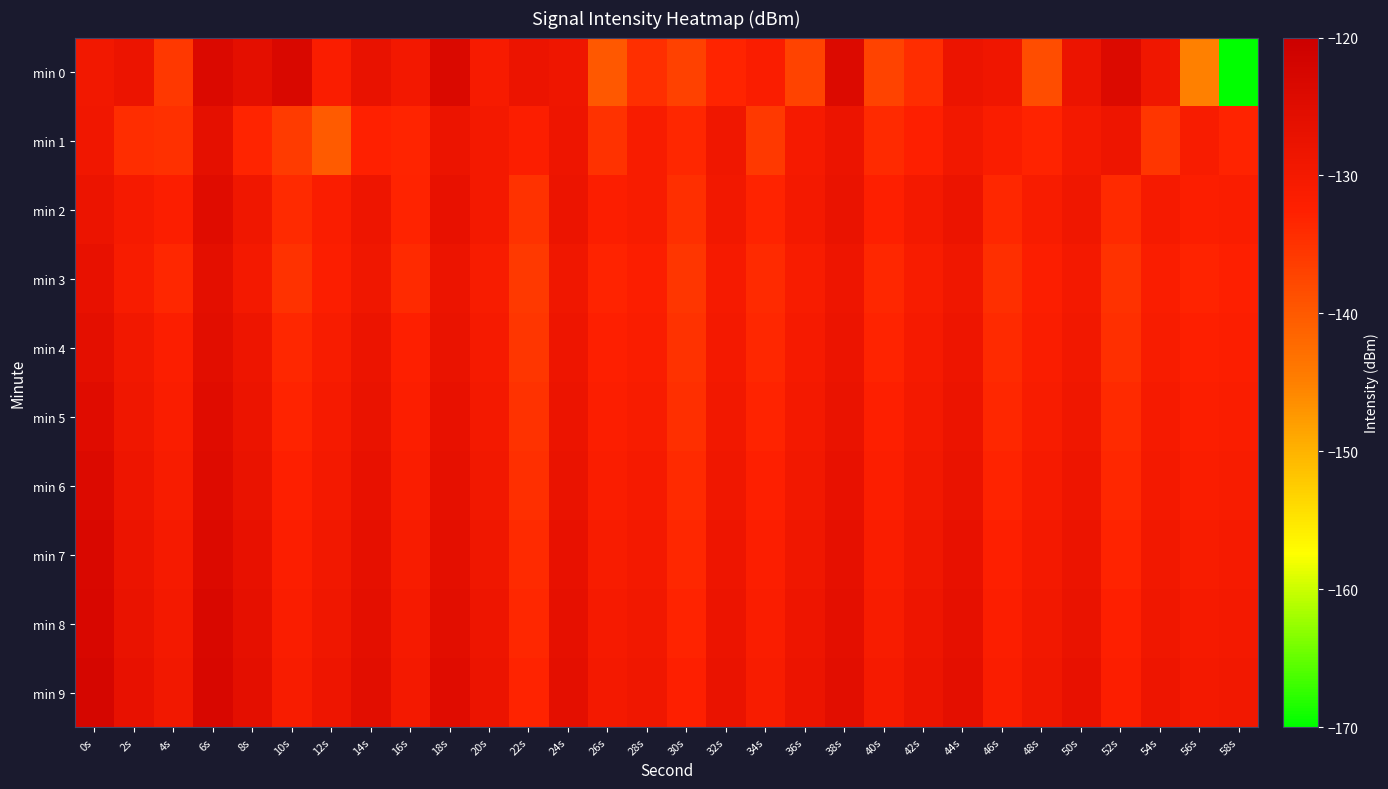

Count the number of data series in this chart.

10